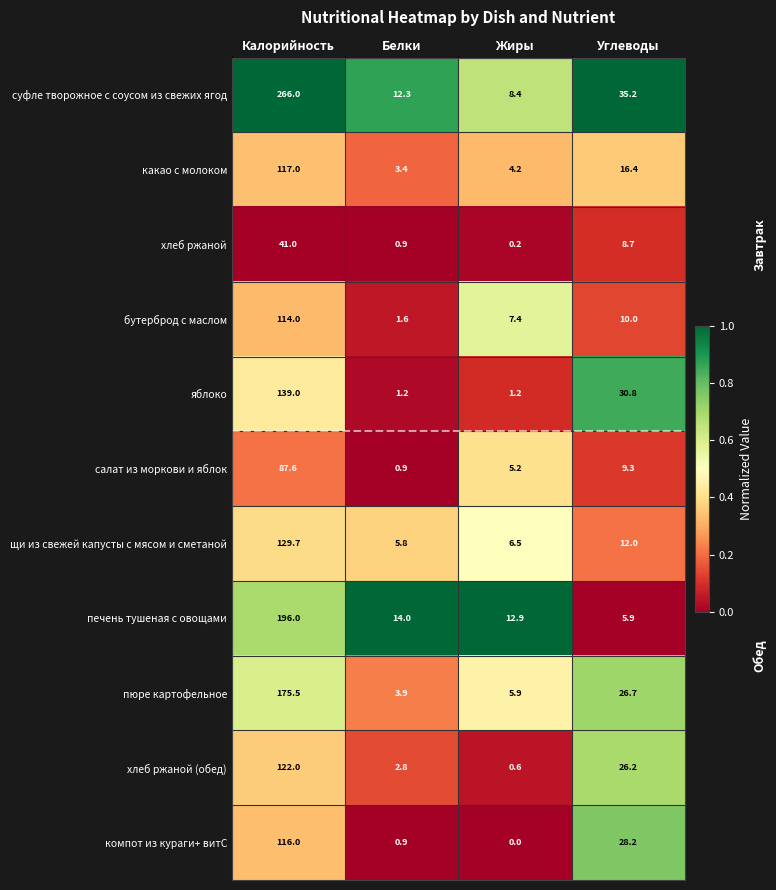

The щи из свежей капусты с мясом и сметаной series shows 10.2 at Белки. True or false?

False